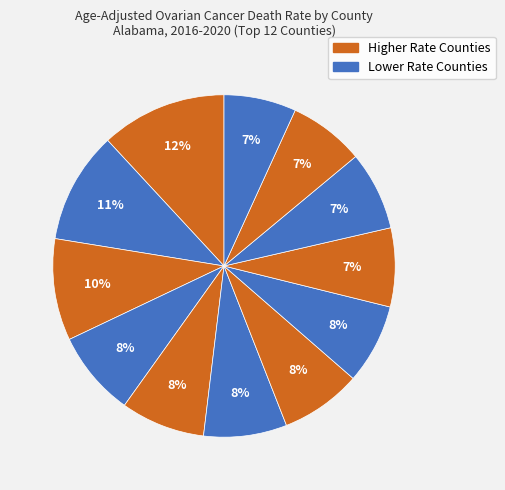

Count the number of slices in the pie.

12